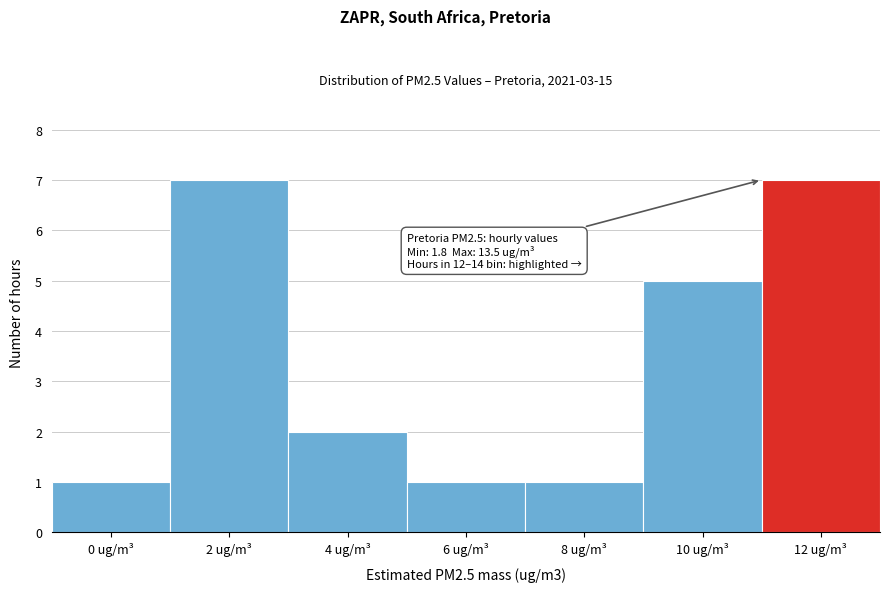

Reading left to right, list all the values displayed in this chart.

1	7	2	1	1	5	7